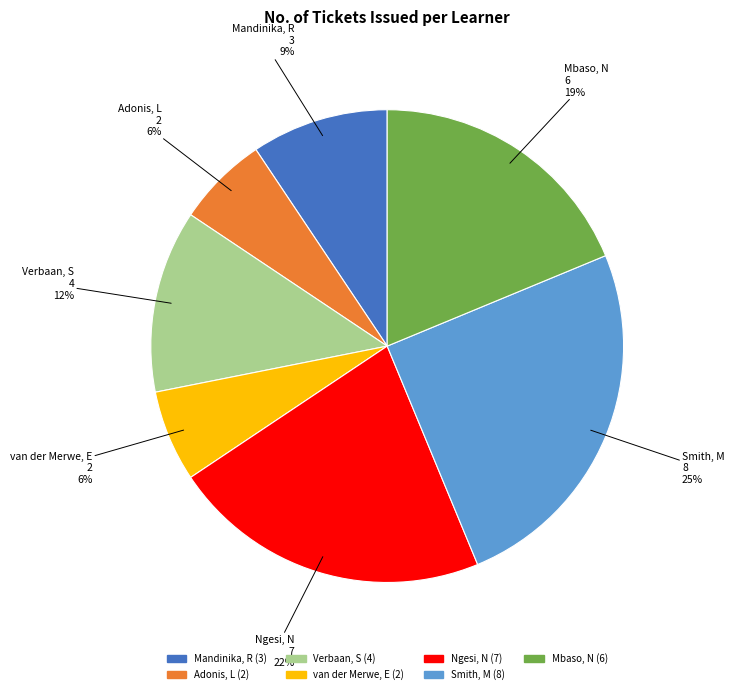

Count the number of slices in the pie.

7